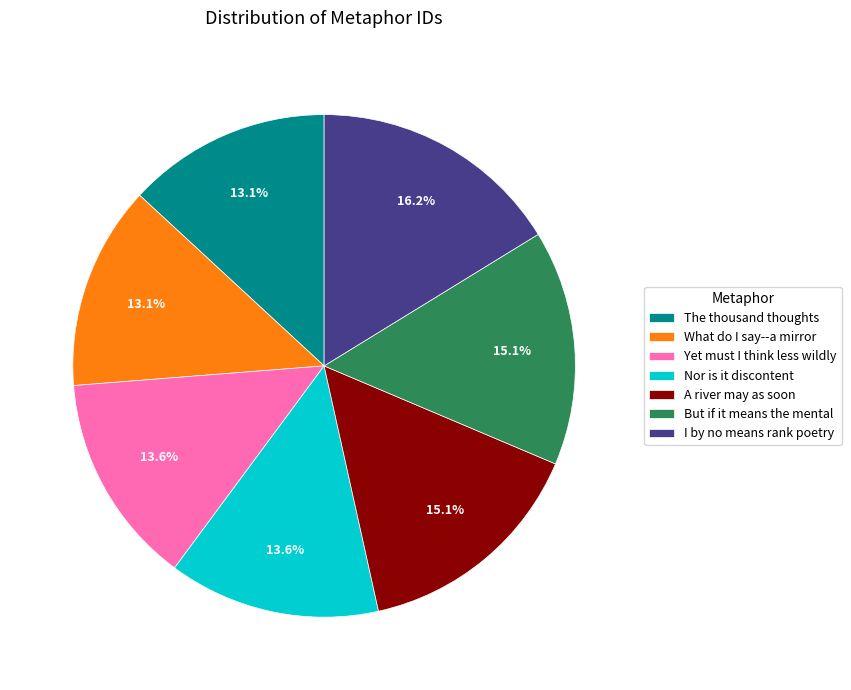

To the nearest percent, what is the average slice percentage?

14%